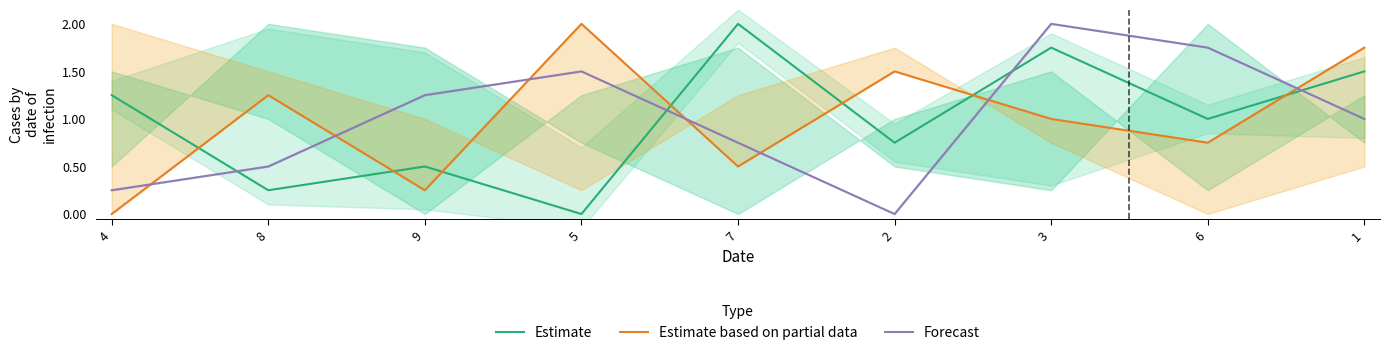

What is the sum of all Estimate values?

9.0